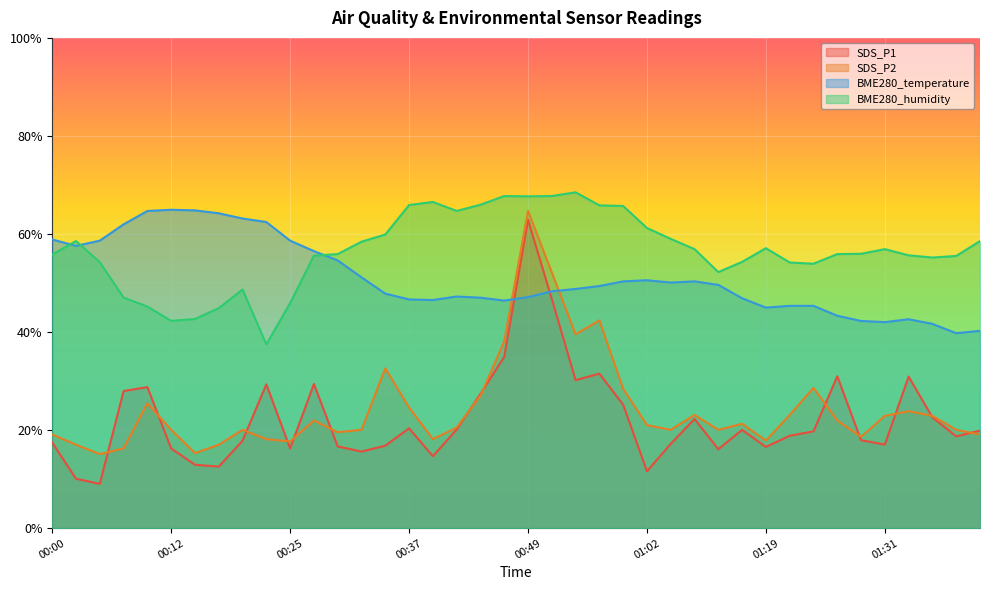

True or false: BME280_humidity and SDS_P1 intersect in this chart.

False